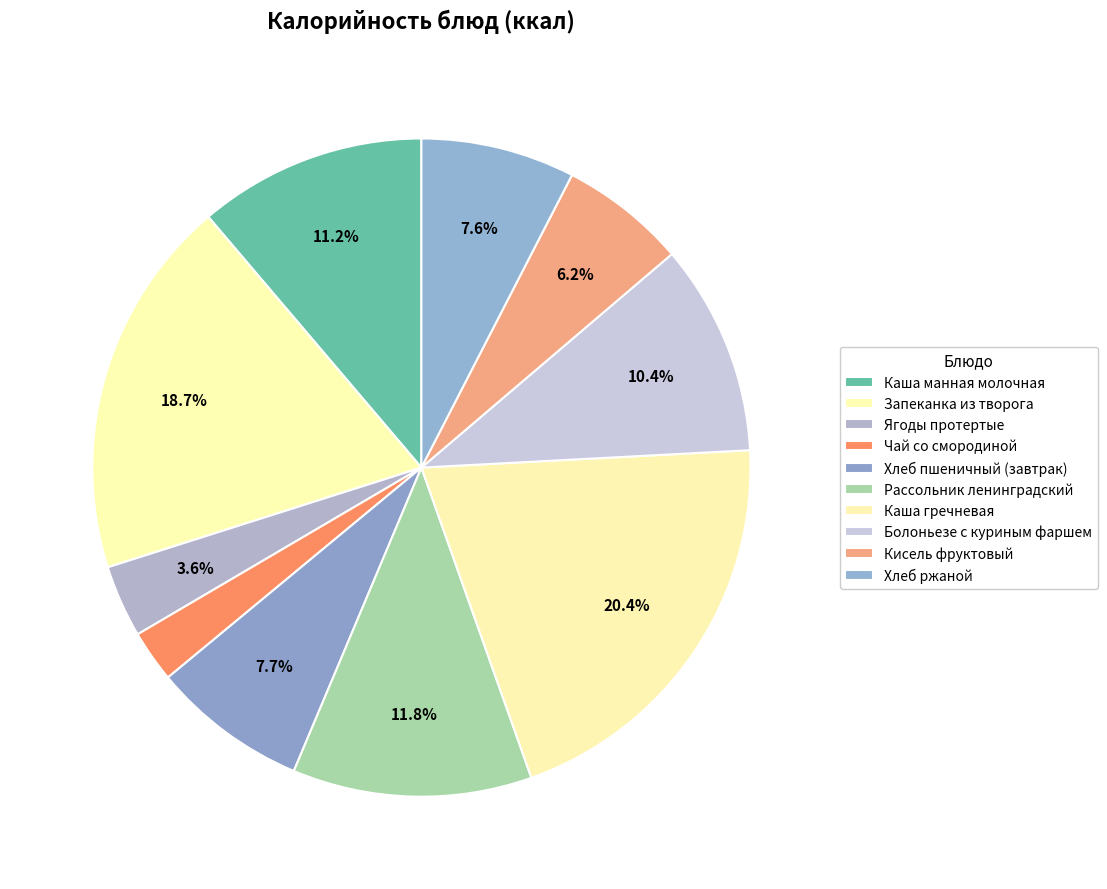

Combined, do Каша манная молочная and Кисель фруктовый account for over 50%?

No